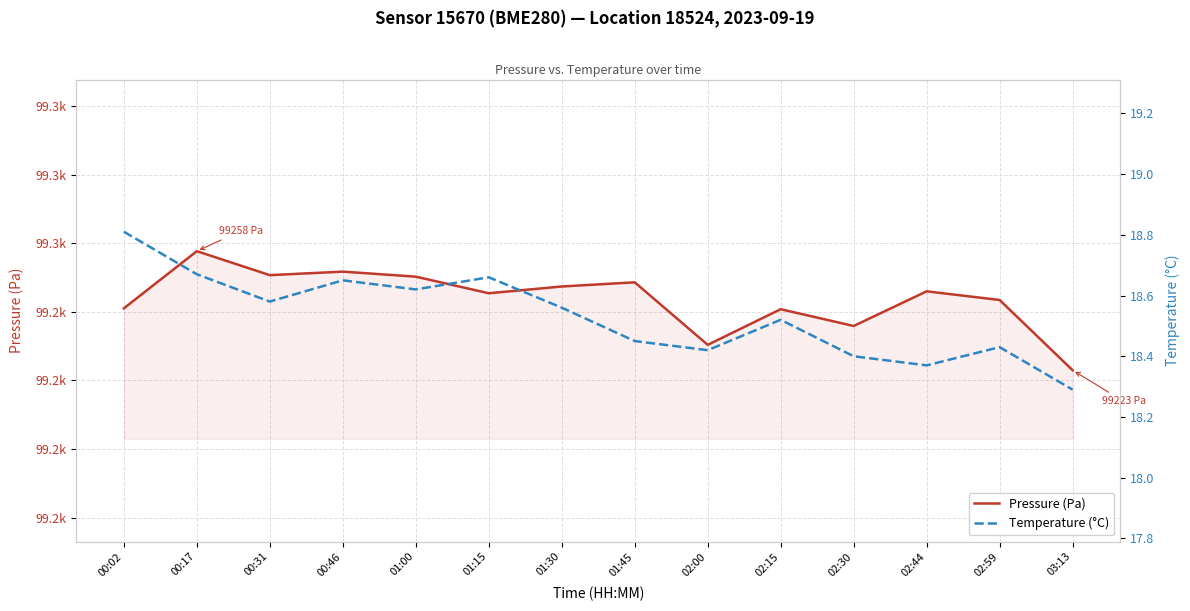

What is the maximum value for Temperature (°C)?

18.8